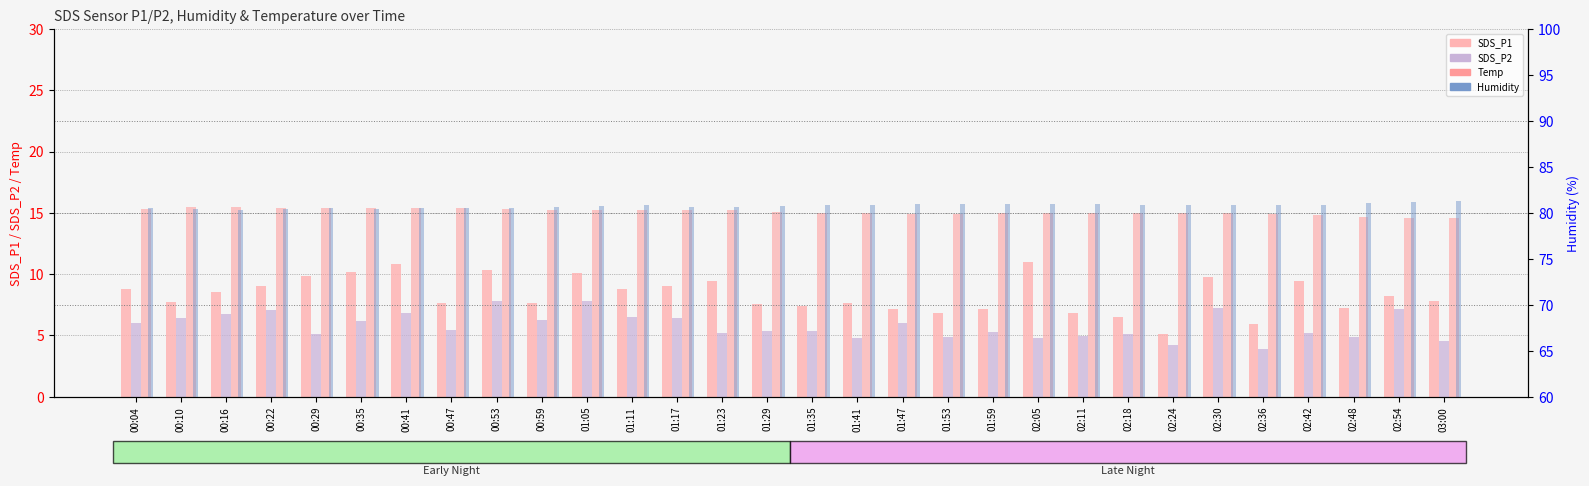

How many categories are shown in the chart?

30